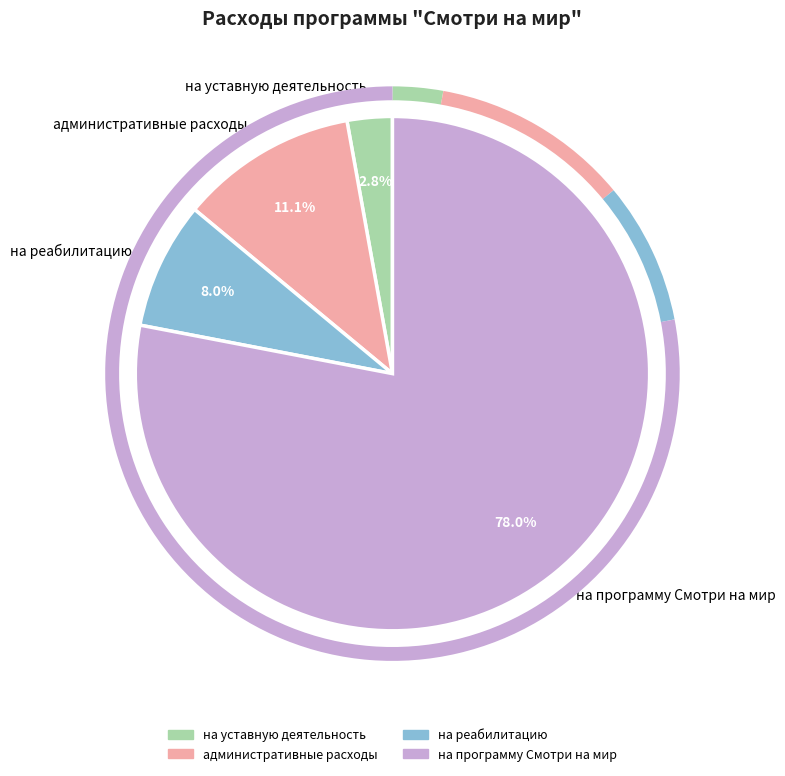

Between административные расходы and на программу Смотри на мир, which is larger?

на программу Смотри на мир